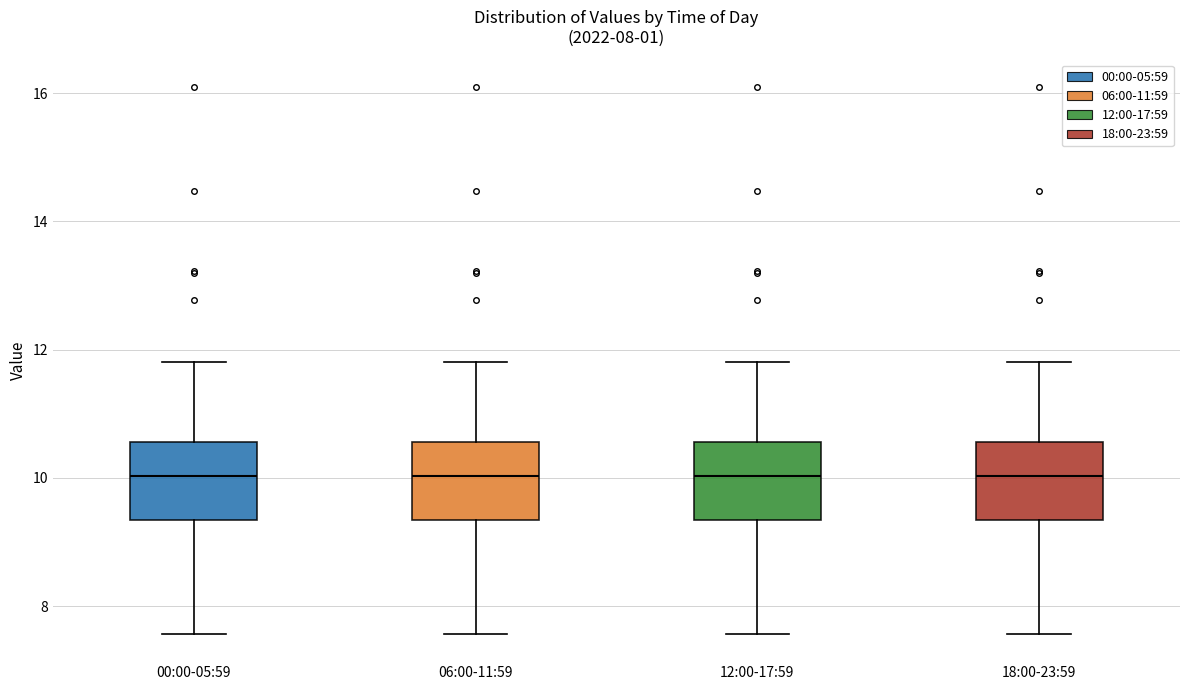

Reading left to right, transcribe this box plot: for each box, give where its median line is, the range the box spans, and where its two whiskers end, as read against the y-axis. The values are not printed on the chart, so give them approximately, as read against the axis.

00:00-05:59: median 10.0, box 9.4 to 10.6, whiskers 7.6 to 11.8
06:00-11:59: median 10.0, box 9.4 to 10.6, whiskers 7.6 to 11.8
12:00-17:59: median 10.0, box 9.4 to 10.6, whiskers 7.6 to 11.8
18:00-23:59: median 10.0, box 9.4 to 10.6, whiskers 7.6 to 11.8